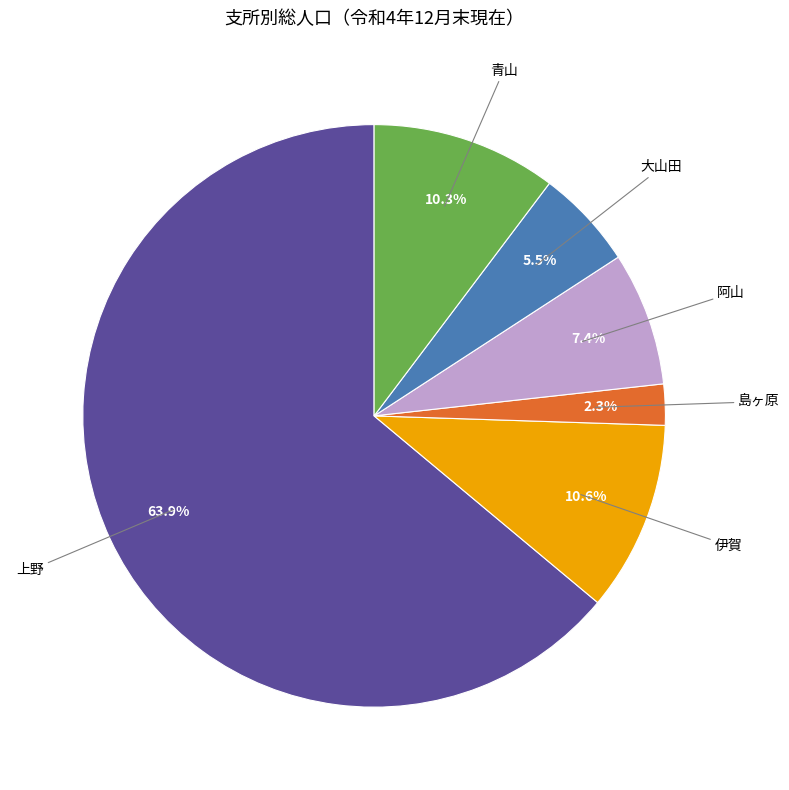

To the nearest percent, what is the difference between the largest and smallest slice percentages?

62%